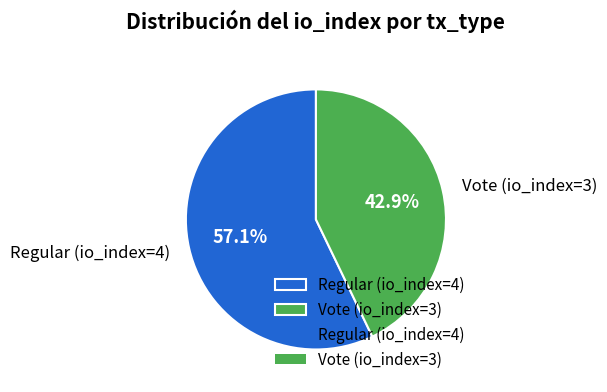

Does any single category account for the majority?

Yes